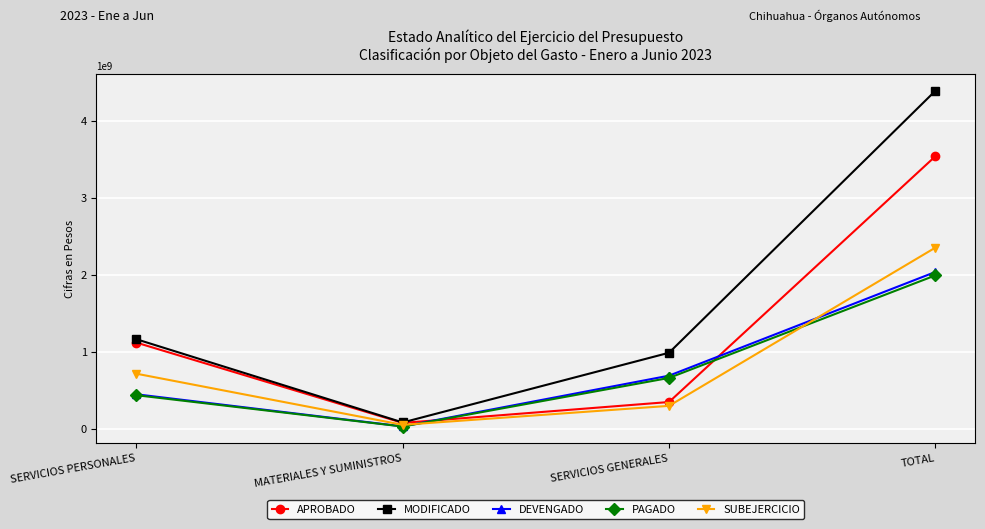

Which series changed the most between SERVICIOS PERSONALES and SERVICIOS GENERALES?

APROBADO